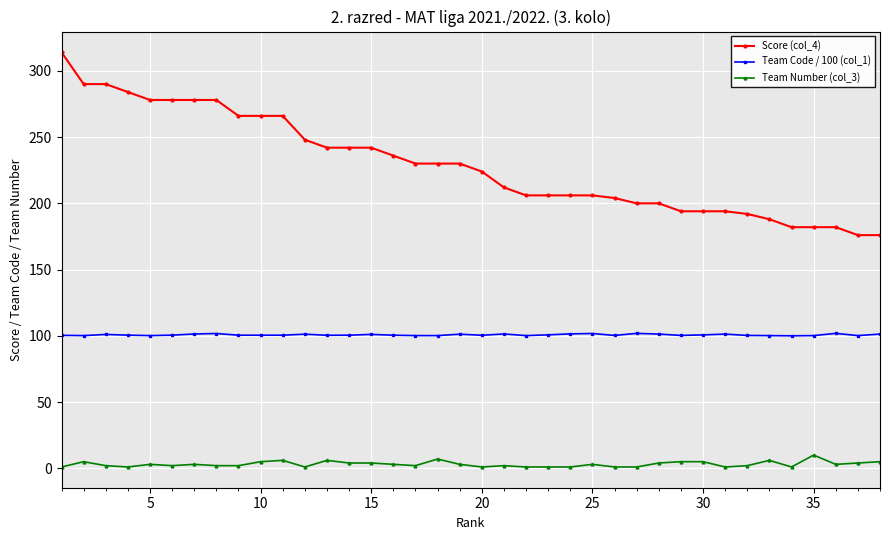

True or false: Team Code / 100 (col_1) has more than 2 points higher than both neighbors.

True